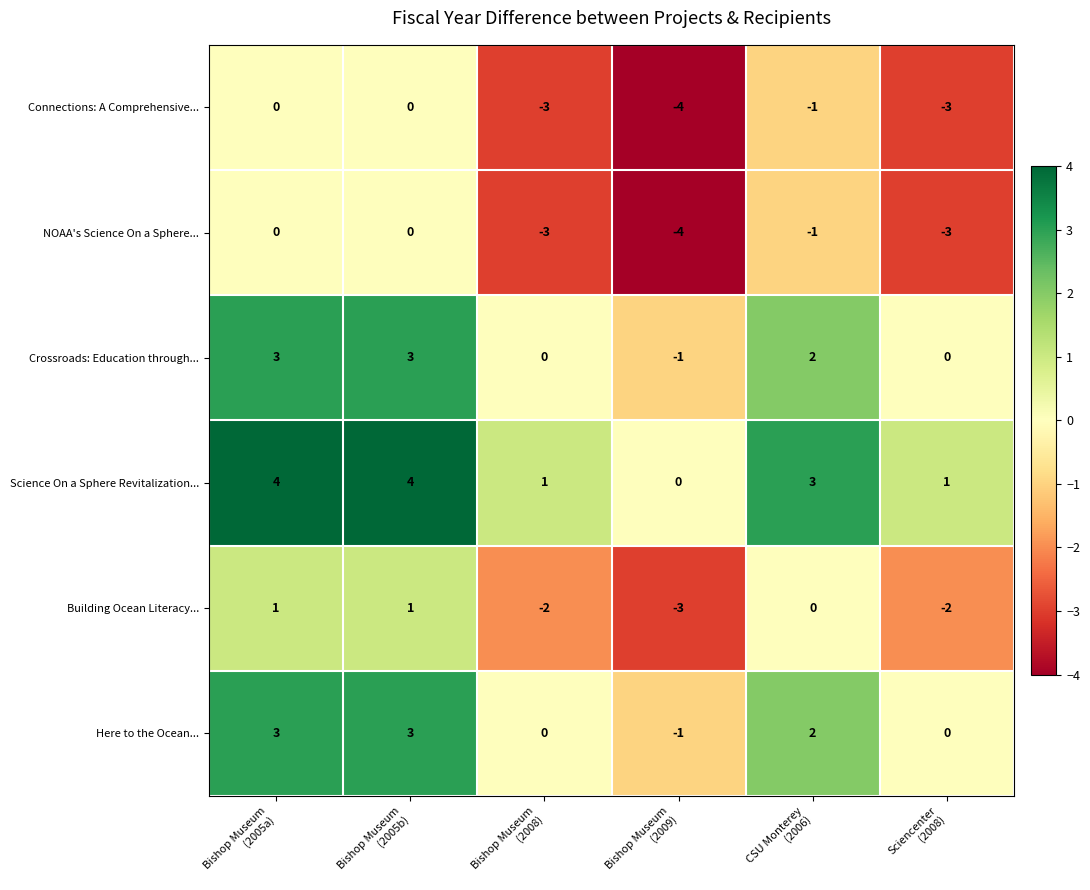

What is the minimum value for NOAA's Science On a Sphere...?

-4